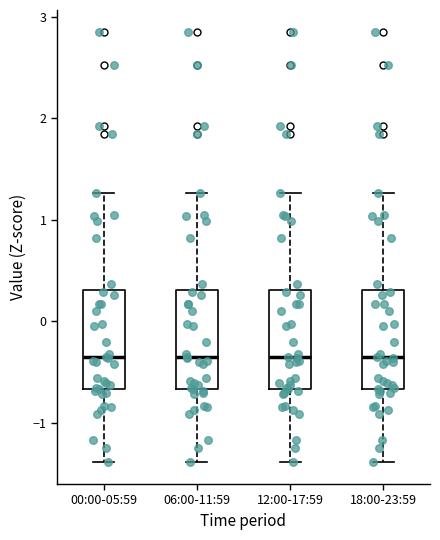

Reading left to right, read every box against the y-axis: the position of its median line, the range the box covers, and the ends of its whiskers. The values are not printed on the chart, so give them approximately, as read against the axis.

00:00-05:59: median -0.4, box -0.7 to 0.3, whiskers -1.4 to 1.3
06:00-11:59: median -0.4, box -0.7 to 0.3, whiskers -1.4 to 1.3
12:00-17:59: median -0.4, box -0.7 to 0.3, whiskers -1.4 to 1.3
18:00-23:59: median -0.4, box -0.7 to 0.3, whiskers -1.4 to 1.3